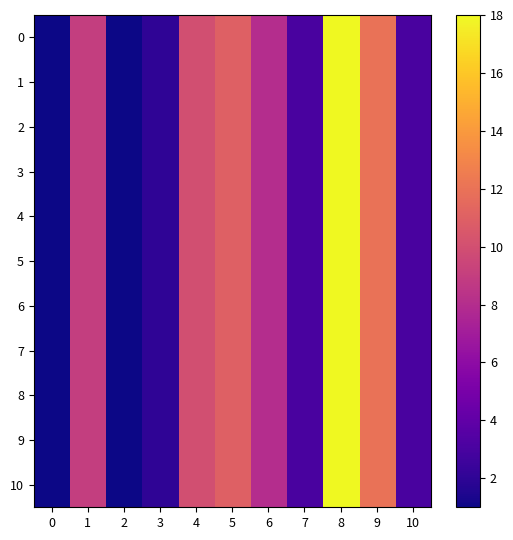

Rank the series at 2 from lowest to highest value.

row_0, row_1, row_2, row_3, row_4, row_5, row_6, row_7, row_8, row_9, row_10